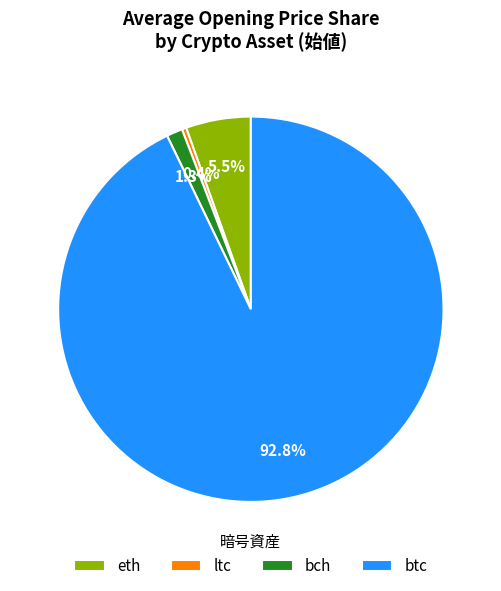

To the nearest percent, what is the difference between the largest and smallest slice percentages?

92%